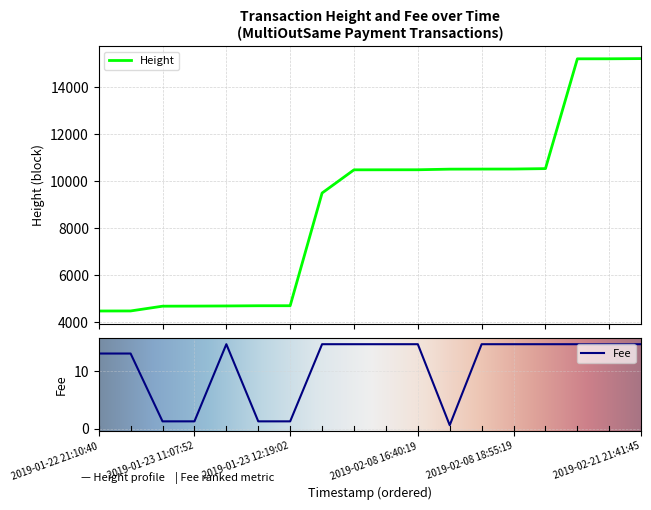

True or false: Fee and Height intersect in this chart.

False